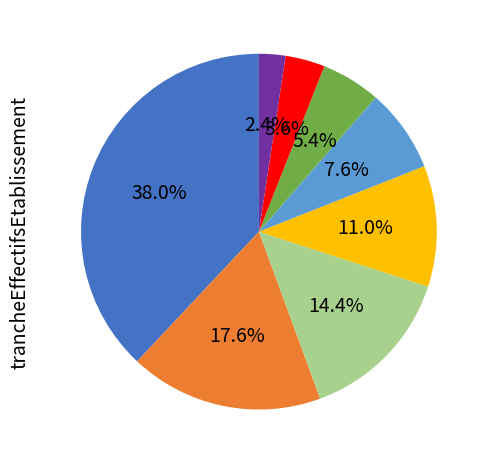

Does any single category account for the majority?

No